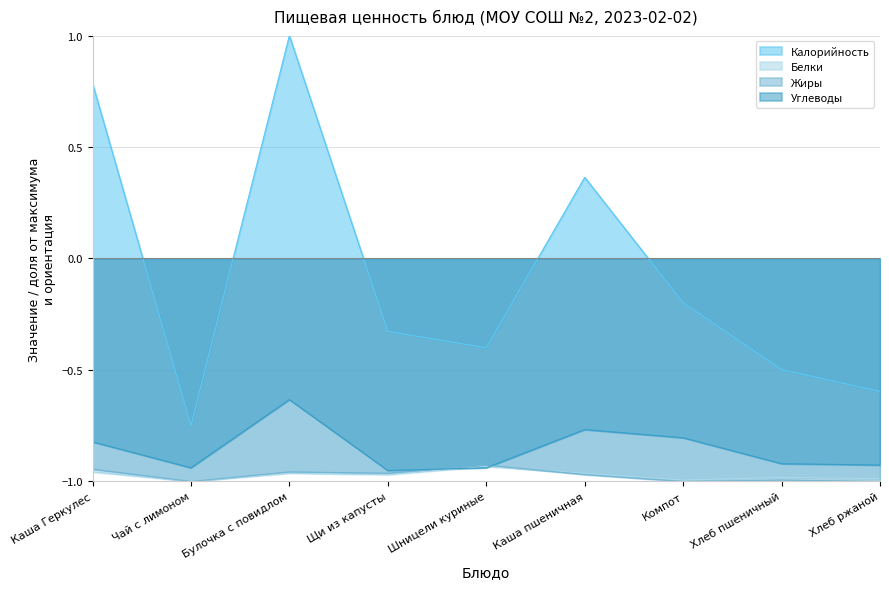

Which series has the widest spread of values?

Калорийность